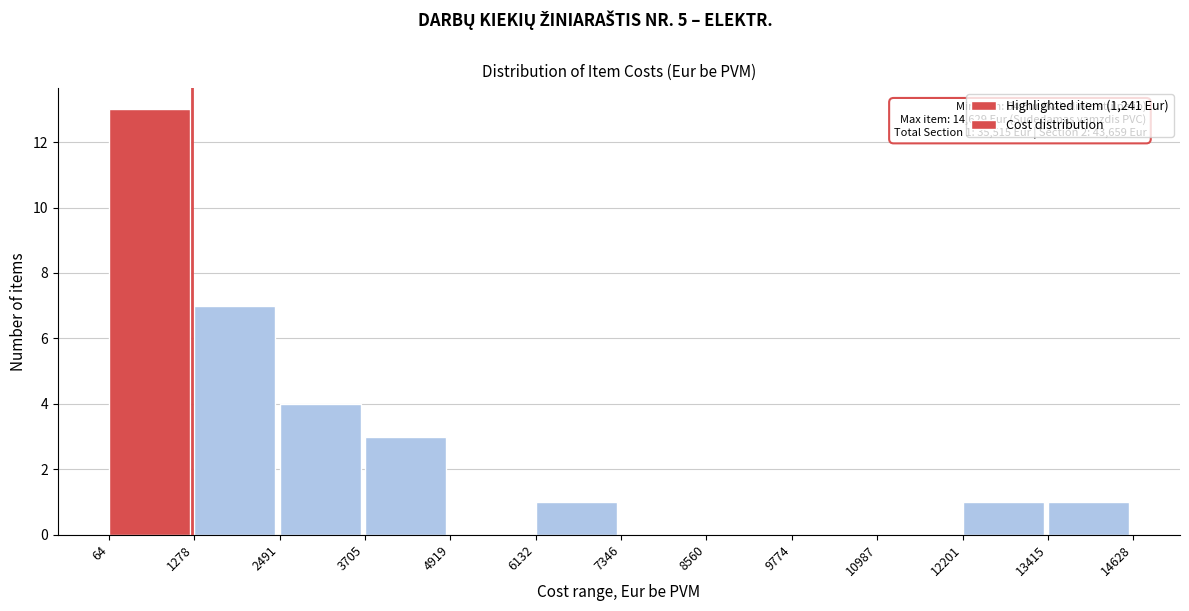

Over which range of the x-axis is the bar tallest?

64 to 1278